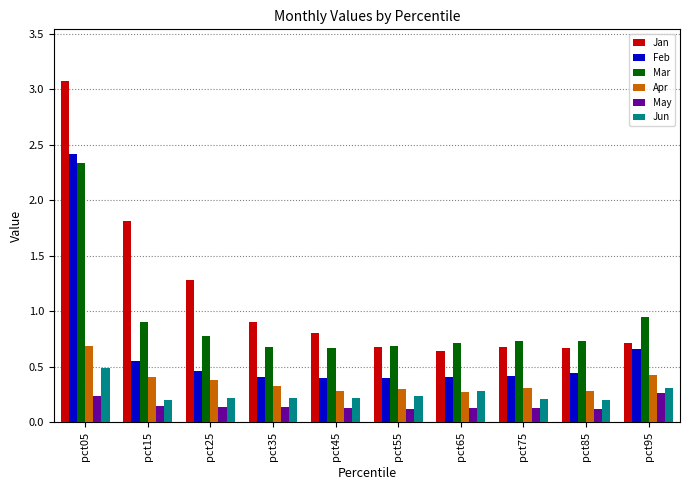

Where is Feb nearest to the value 1?

pct95